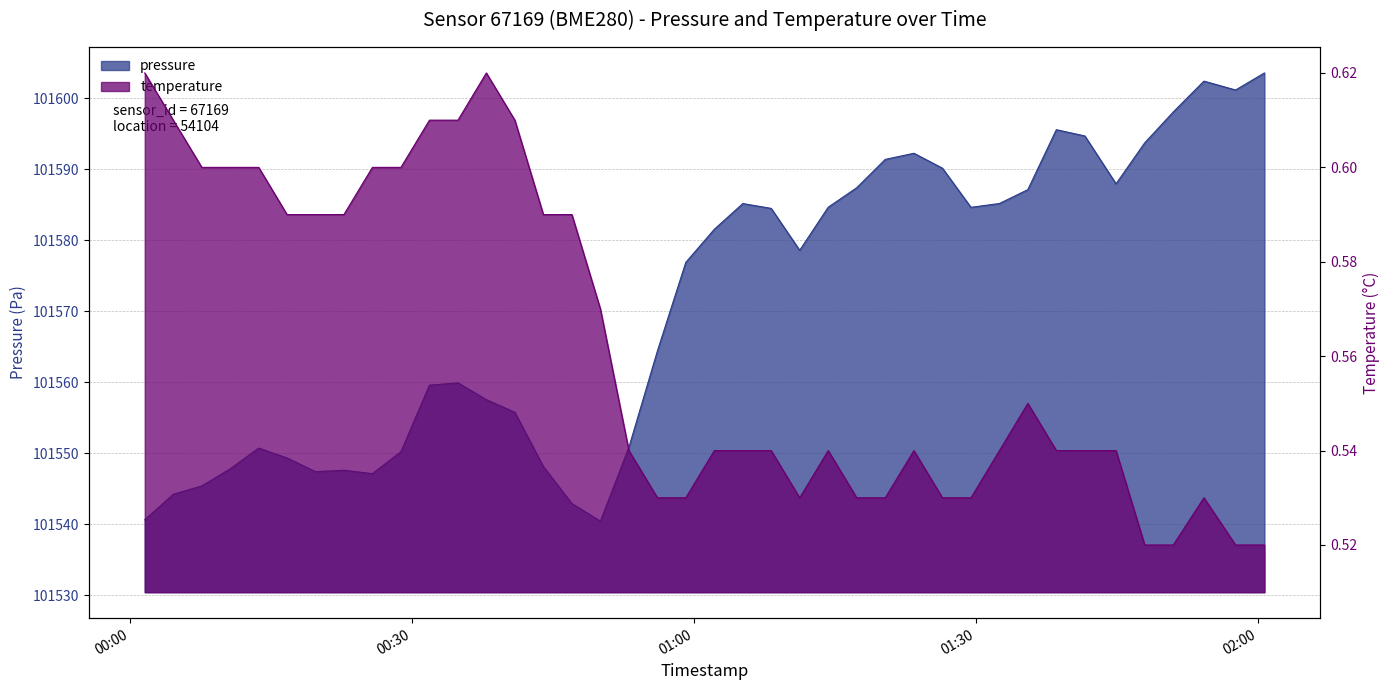

What position from the left is 2023-01-23T00:47:01?

16